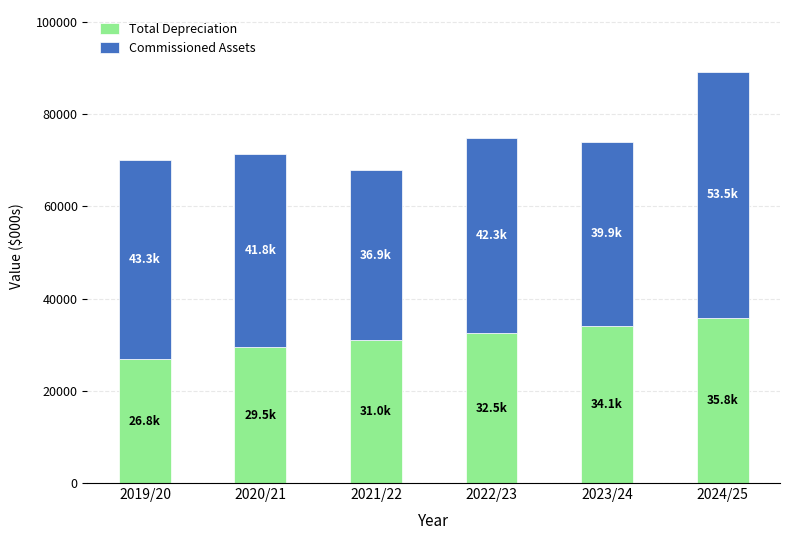

What is the highest value of the Total Depreciation series?

35763.6